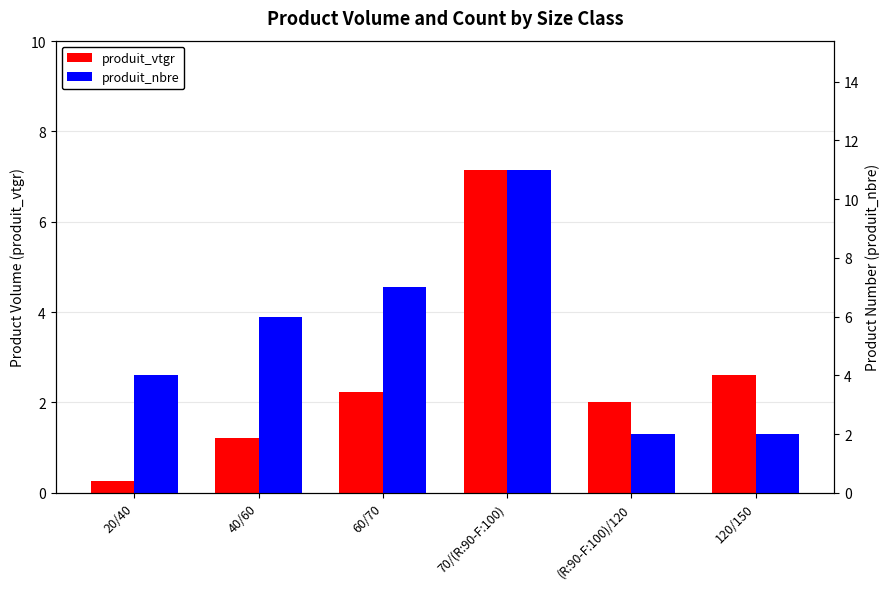

Which label corresponds to the smallest value in the chart?

20/40